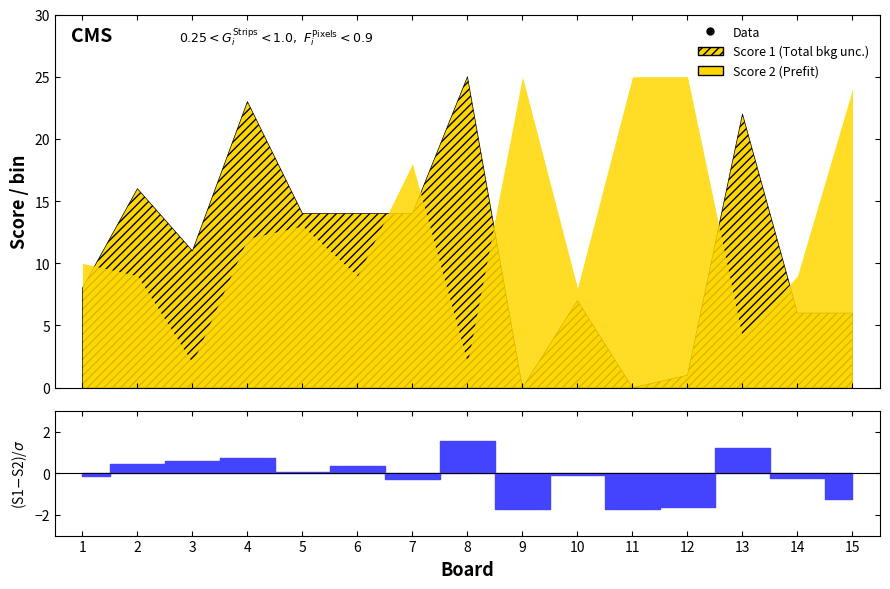

Is the value of Score 2 at 5 greater than the value of Score 1 at 6?

No